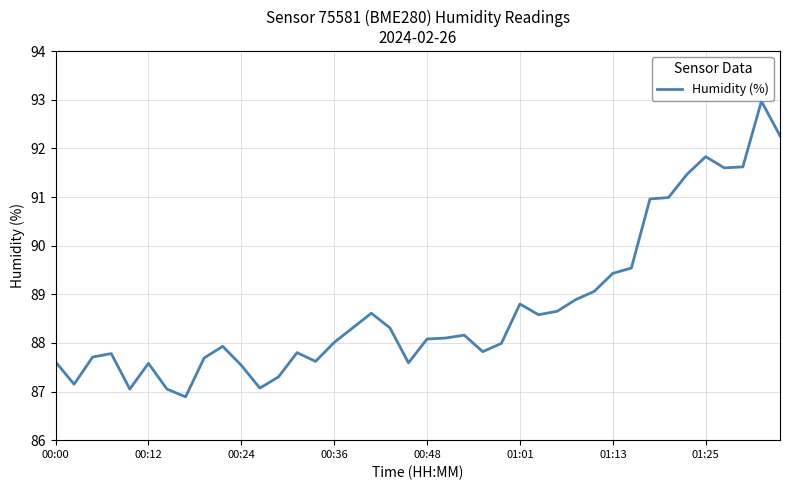

What is the maximum value shown in the chart?

93.0